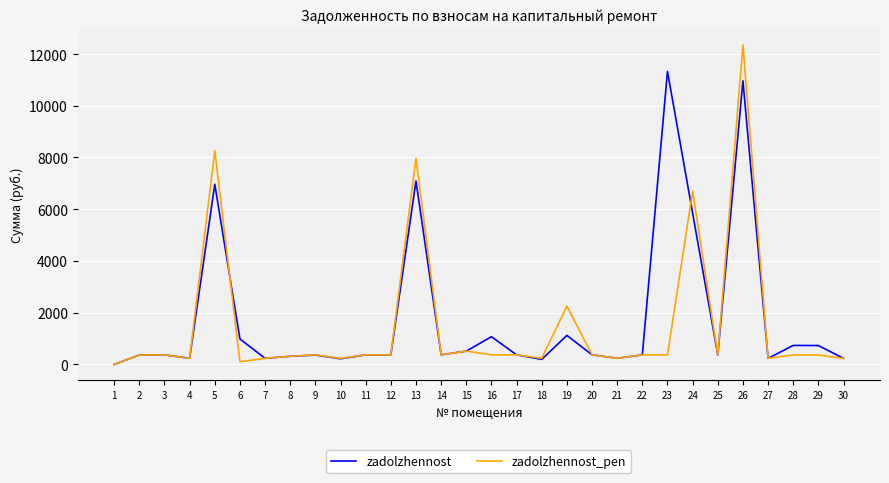

At which label is zadolzhennost_pen closest to 6177?

24